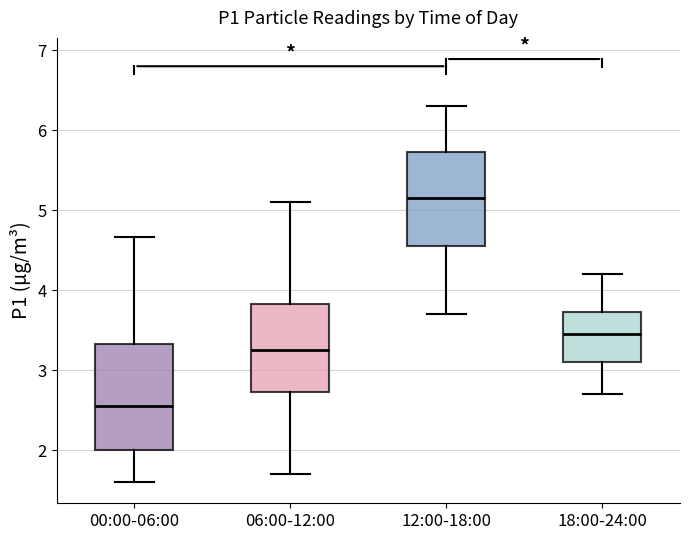

Where is the upper edge of the box for 06:00-12:00 on the y-axis? The values are not printed on the chart, so give them approximately, as read against the axis.

3.8